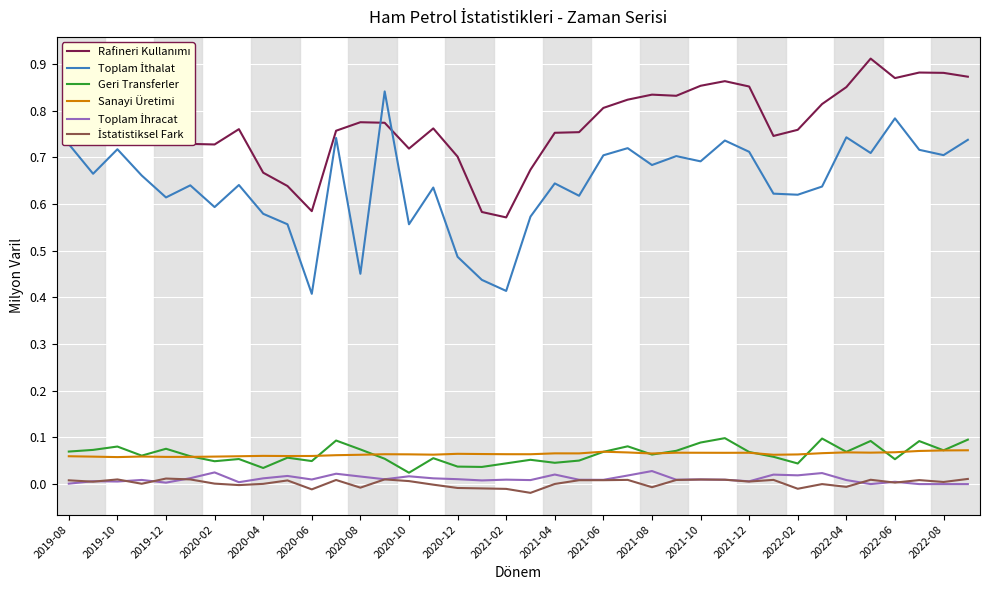

Is this an area chart (filled region under the line)?

No